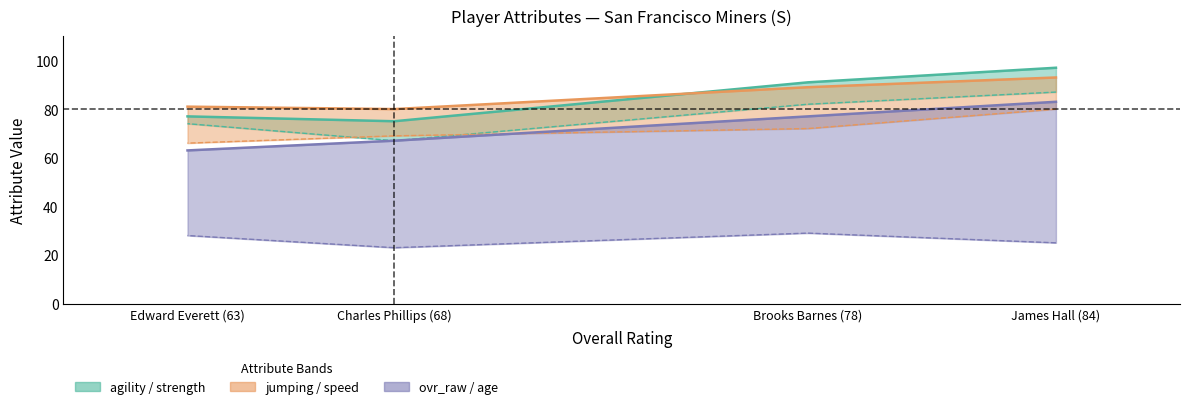

Which has a higher value, Charles Phillips (68) or Brooks Barnes (78)?

Brooks Barnes (78)